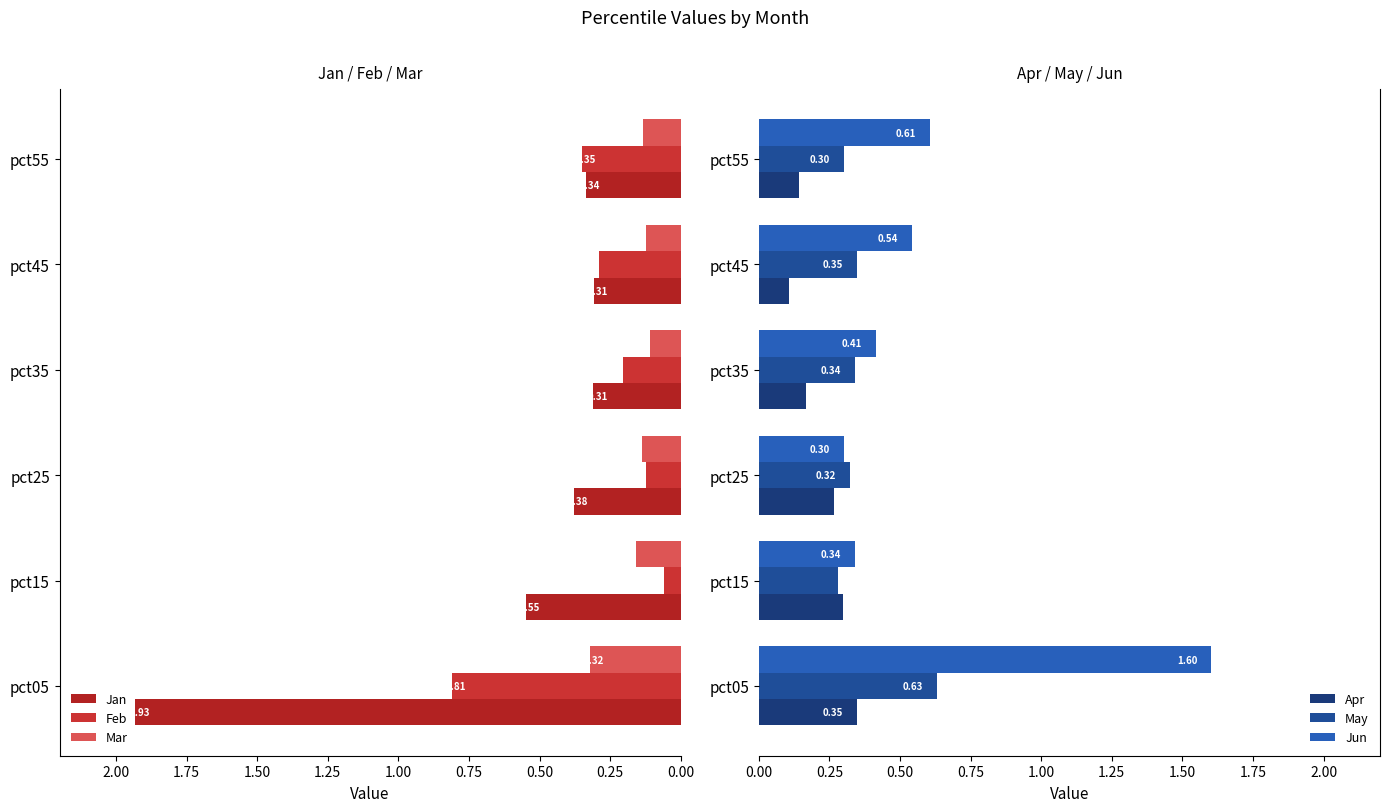

Are the bars grouped side by side (vs. stacked)?

Yes